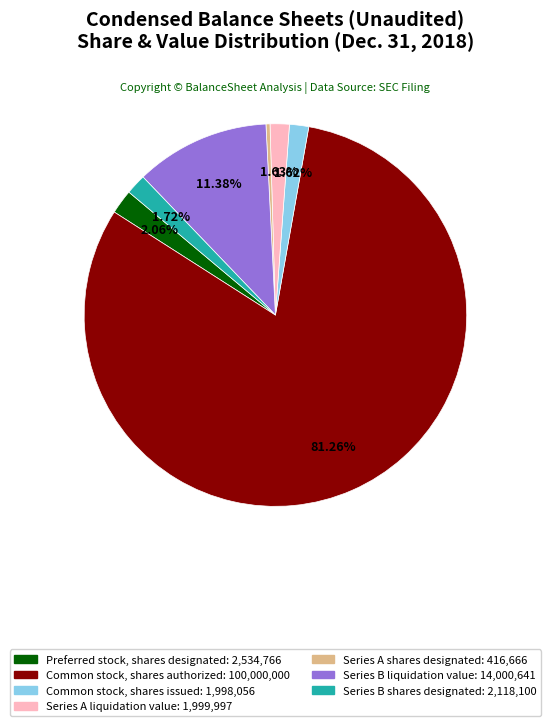

Combined, do Series A liquidation value: 1,999,997 and Common stock, shares issued: 1,998,056 account for over 50%?

No